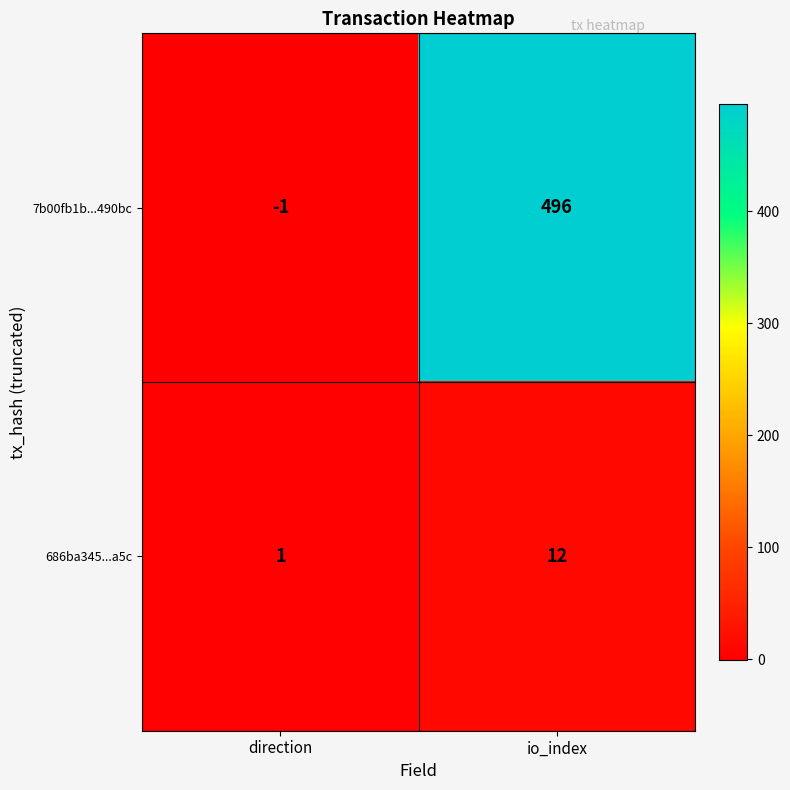

Reading left to right, what are all the values shown in this chart?

7b00fb1b...490bc: direction=-1	io_index=496
686ba345...a5c: direction=1	io_index=12